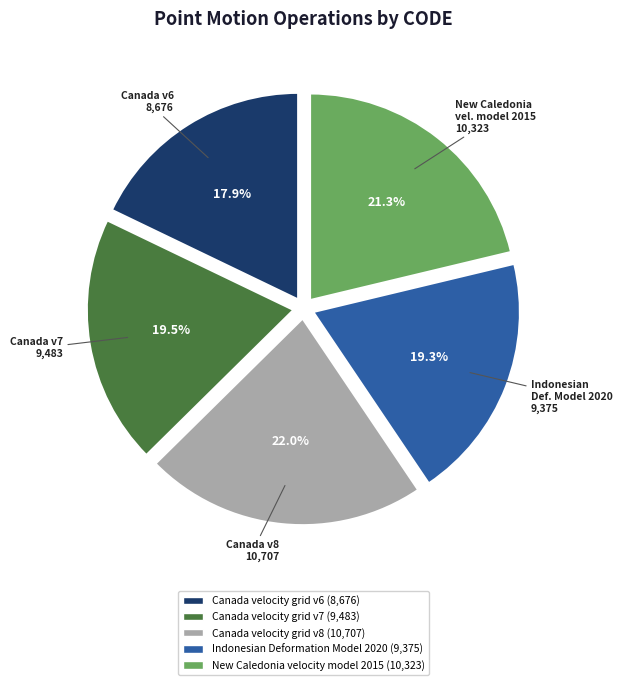

What percentage is NOT represented by Canada velocity grid v6?

82.1%